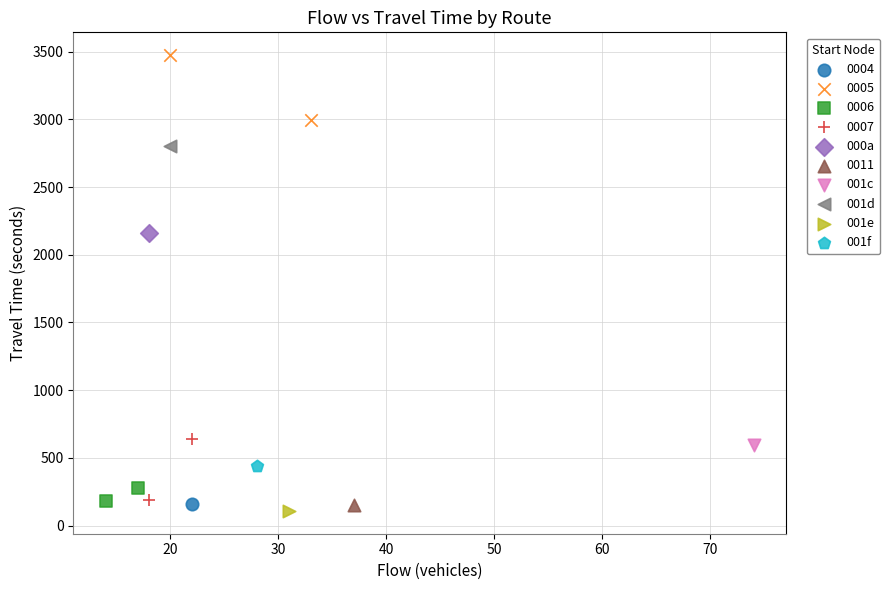

Which series reaches the maximum Y coordinate?

0005